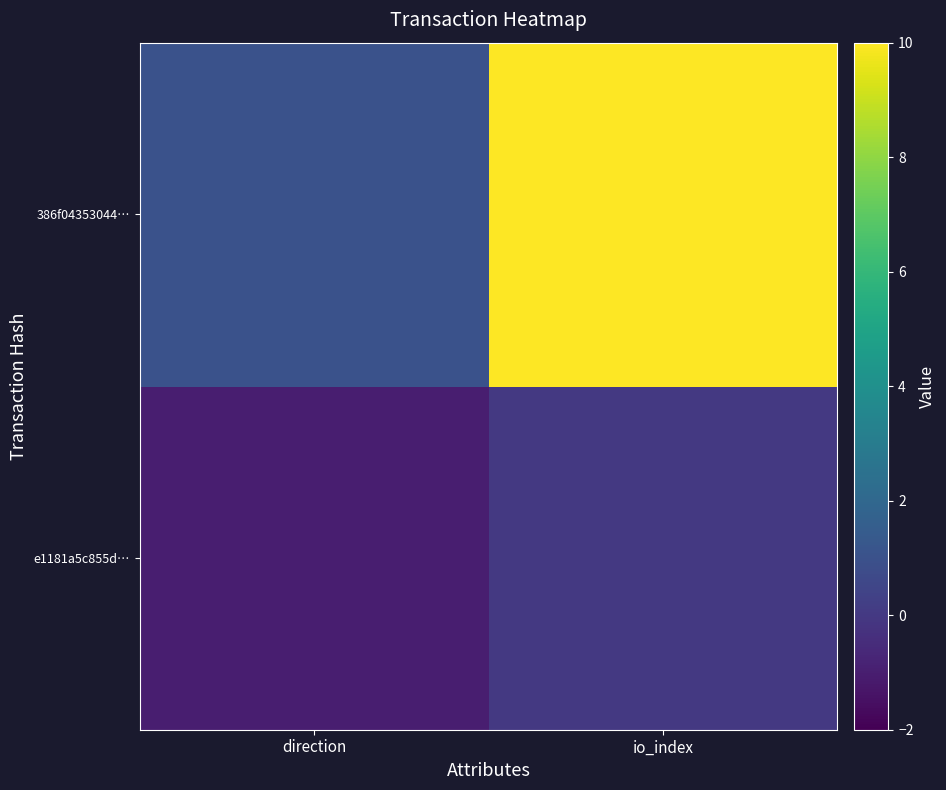

Reading left to right, list all the values displayed in this chart.

e1181a5c855d…: direction=-1	io_index=0
386f04353044…: direction=1	io_index=10